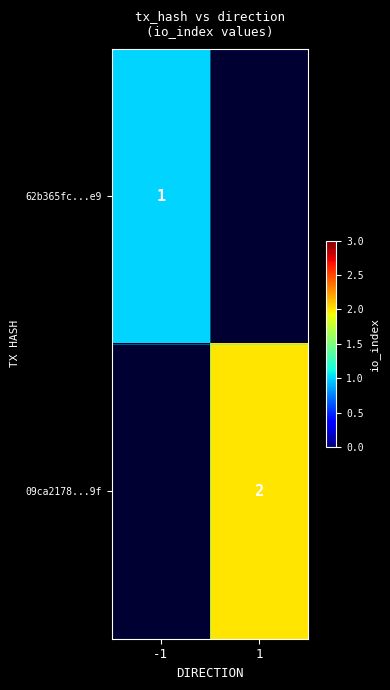

The 62b365fc...e9 series shows 2 at -1. True or false?

False